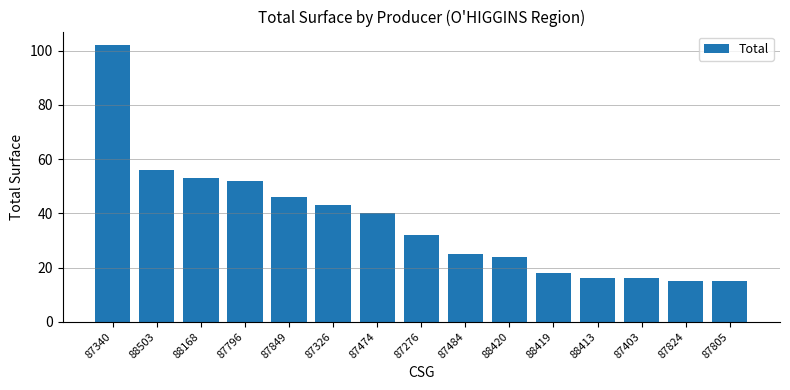

What is the ratio of the value at 88168 to the value at 87326?

1.2